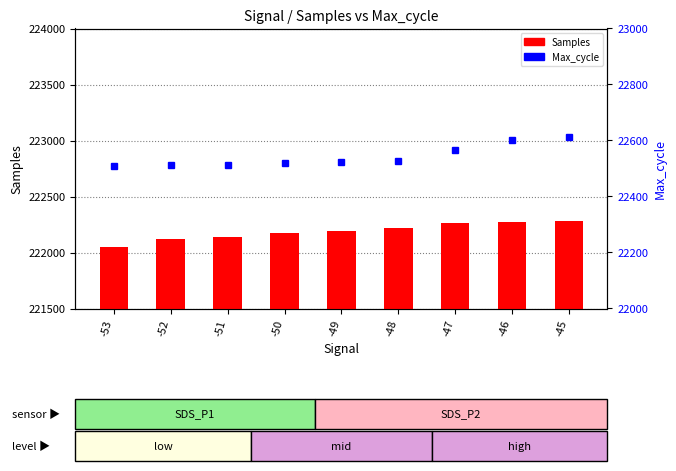

Reading left to right, transcribe all the data shown in this chart.

Samples: -53=222051	-52=222119	-51=222137	-50=222178	-49=222195	-48=222217	-47=222264	-46=222270	-45=222283
Max_cycle: -53=22508	-52=22511	-51=22514	-50=22521	-49=22523	-48=22528	-47=22567	-46=22602	-45=22612